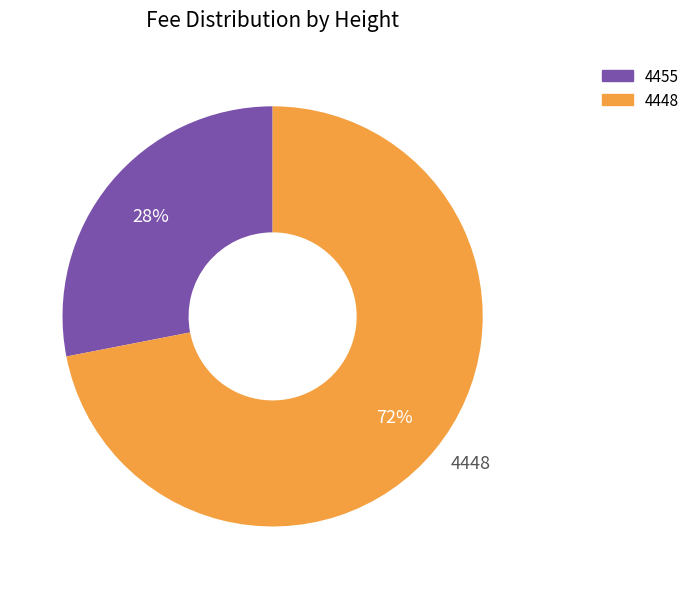

Between 4448 and 4455, which is larger?

4448